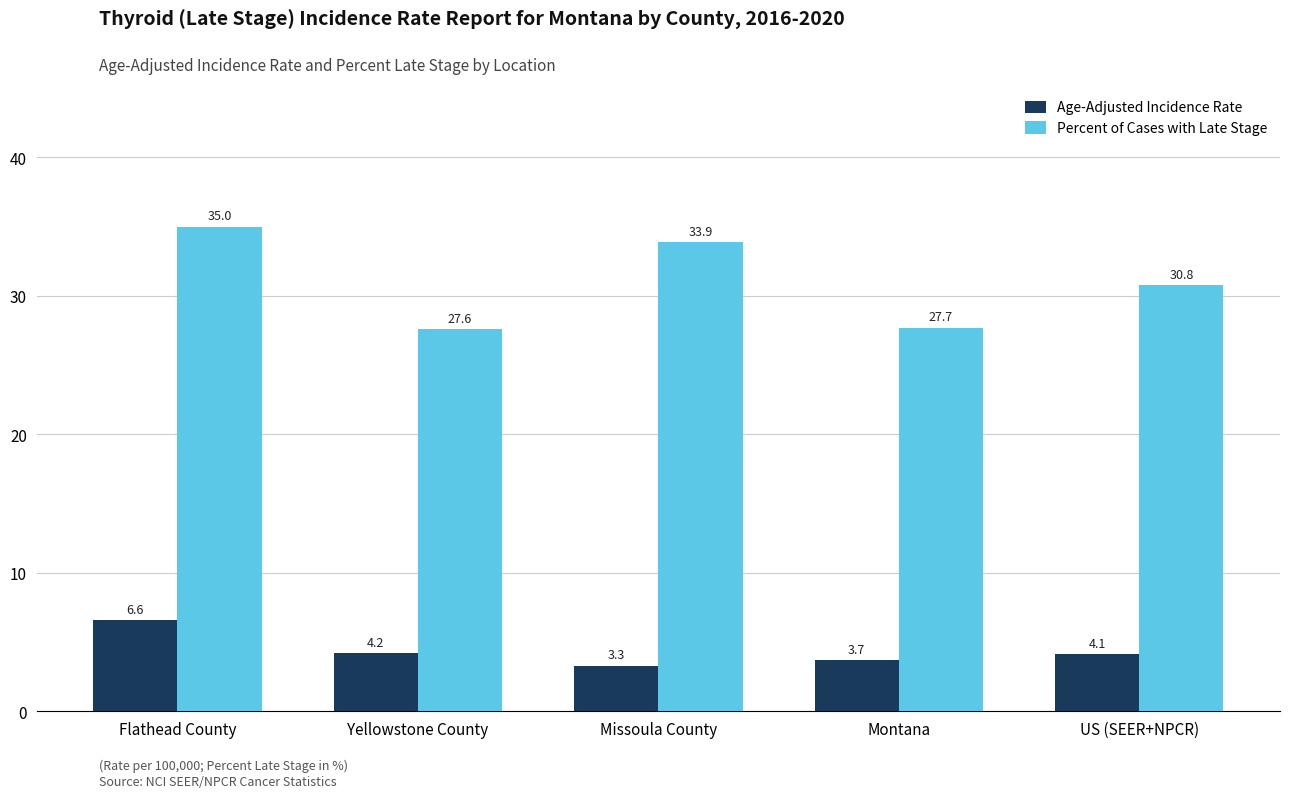

The Percent of Cases with Late Stage series shows 50.1 at Missoula County. True or false?

False